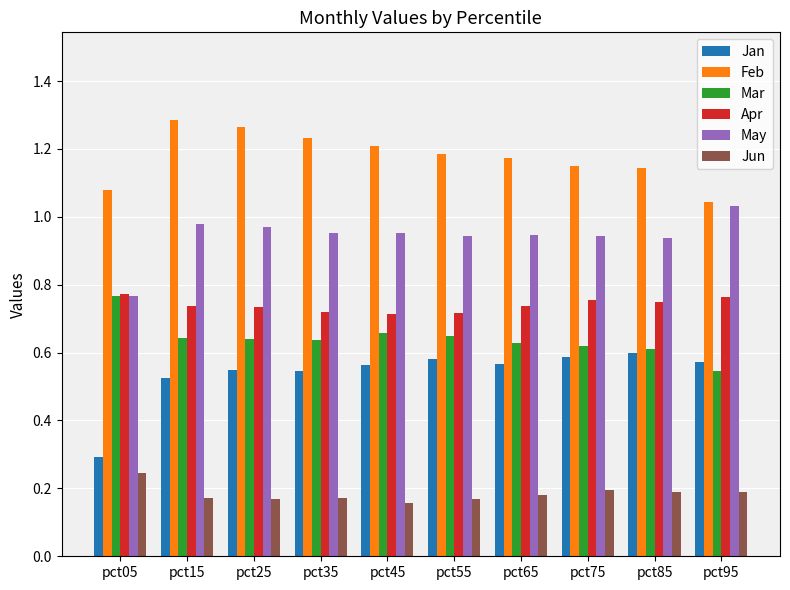

At pct55, list the series in order from largest to smallest.

Feb, May, Apr, Mar, Jan, Jun